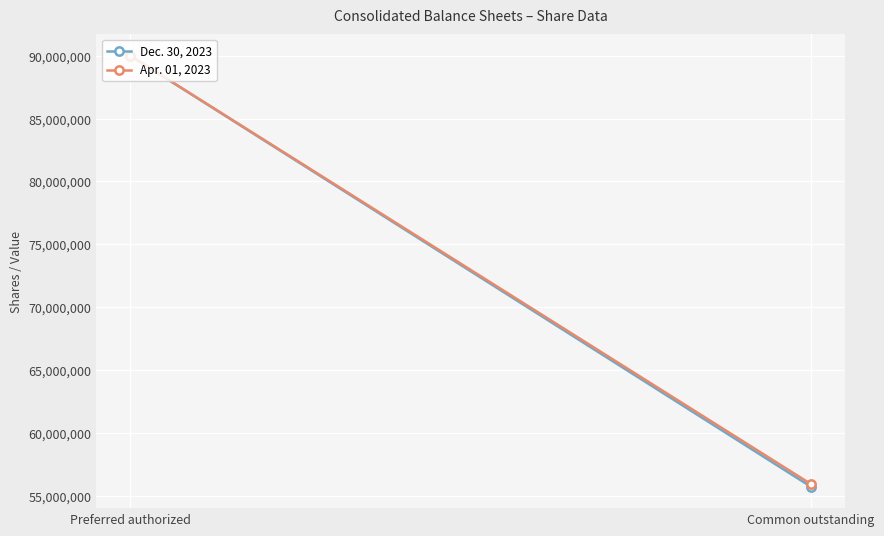

Between Preferred authorized and Common outstanding, which series saw the biggest shift?

Dec. 30, 2023